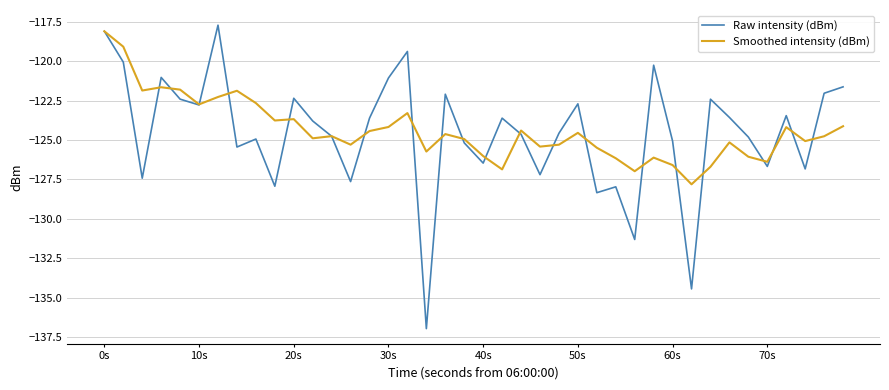

What is the smallest value displayed?

-137.0